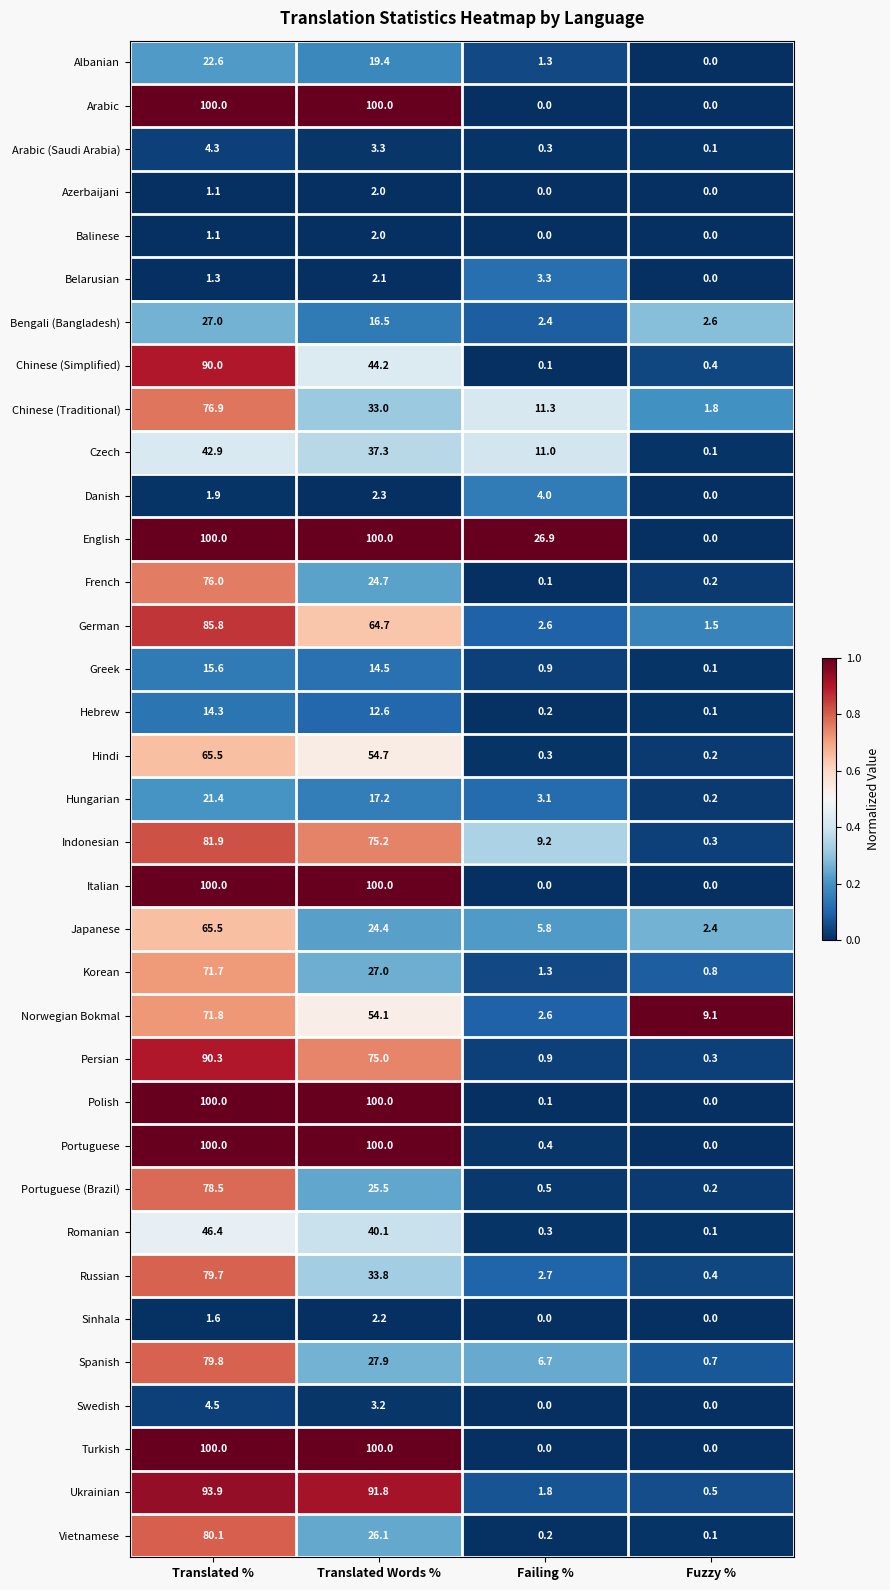

What is the difference between the highest and lowest values at Fuzzy %?

9.1